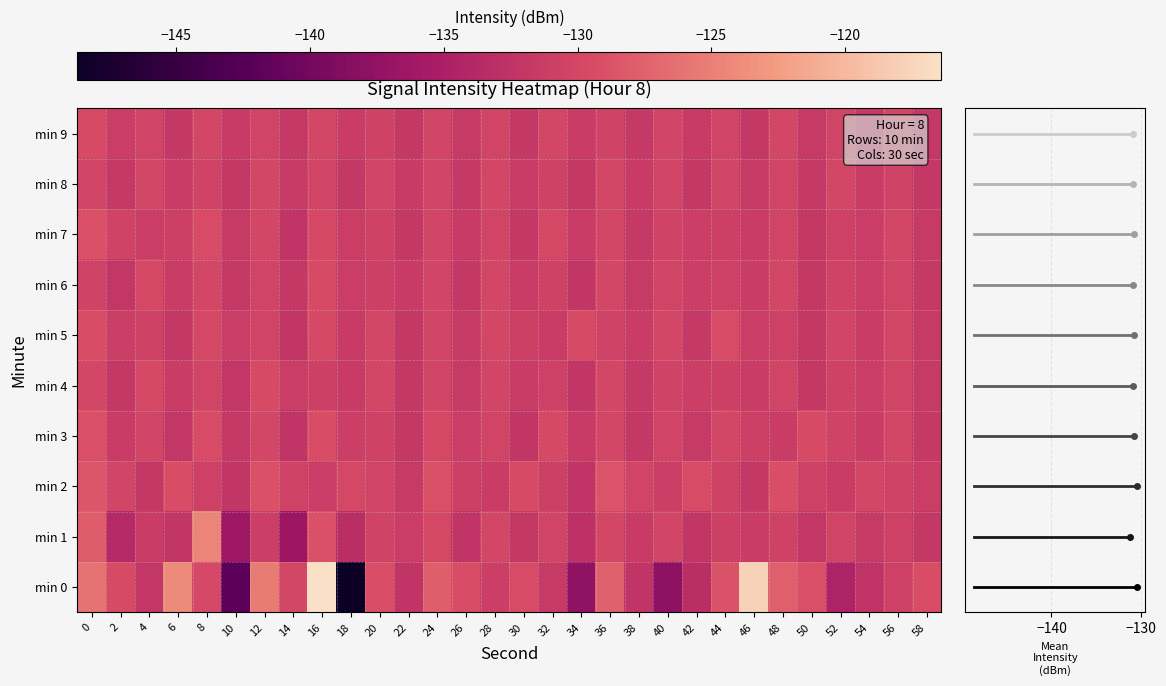

What is the total value across all series at 18?

-1331.1